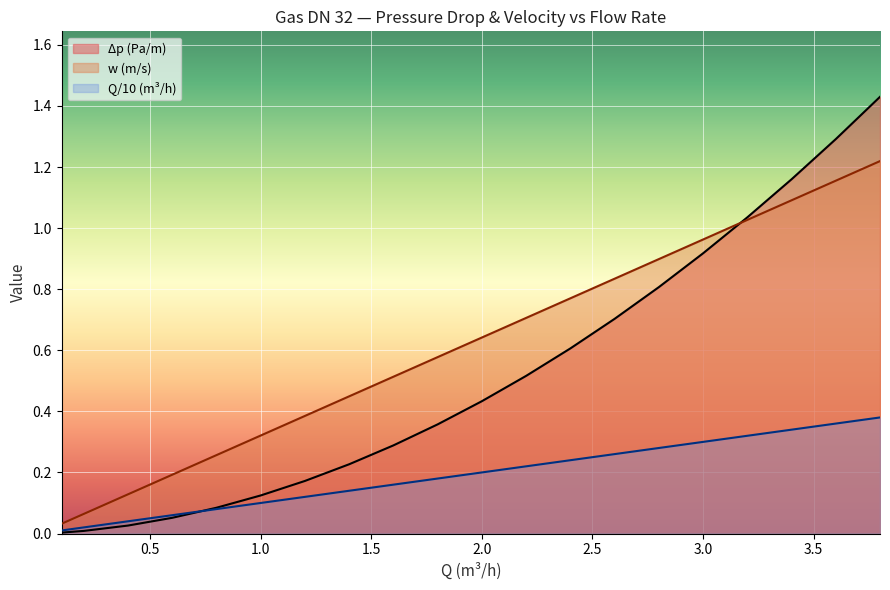

Read the Δp (Pa/m) value at 2.0.

0.4